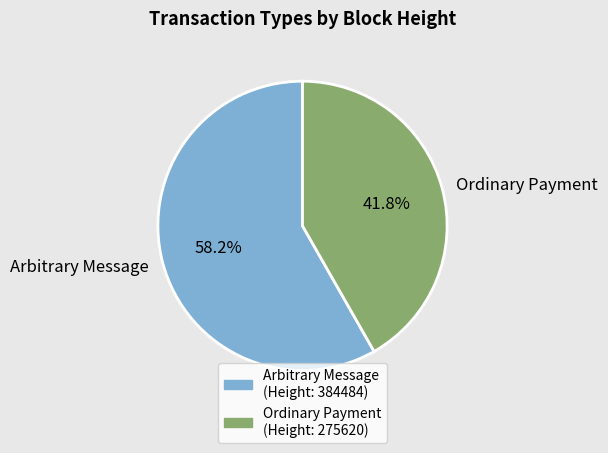

Between Ordinary Payment and Arbitrary Message, which is larger?

Arbitrary Message